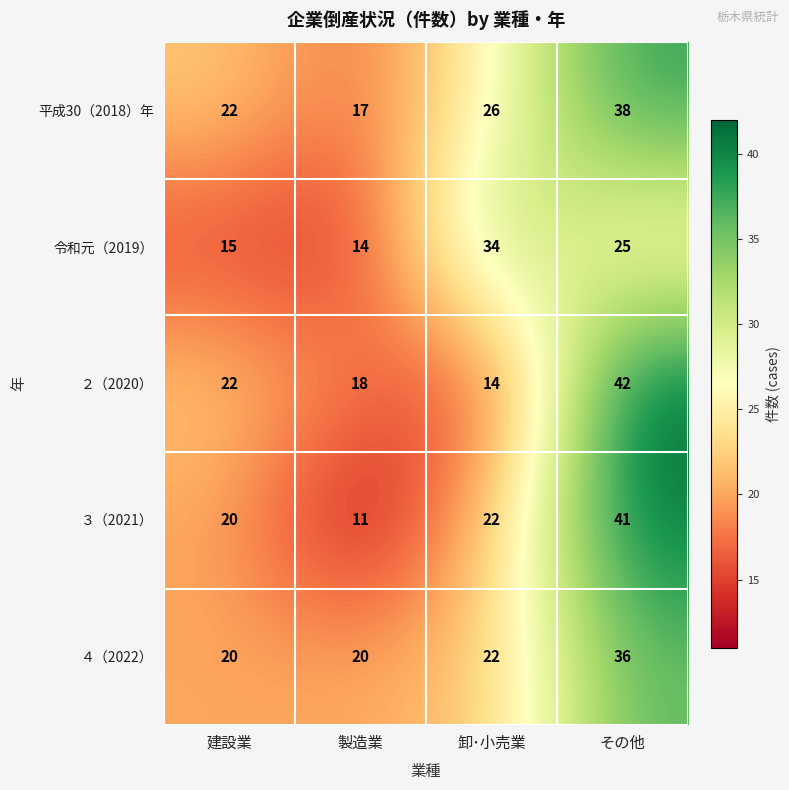

Count the 平成30（2018）年 values in the range 22 to 38.

3